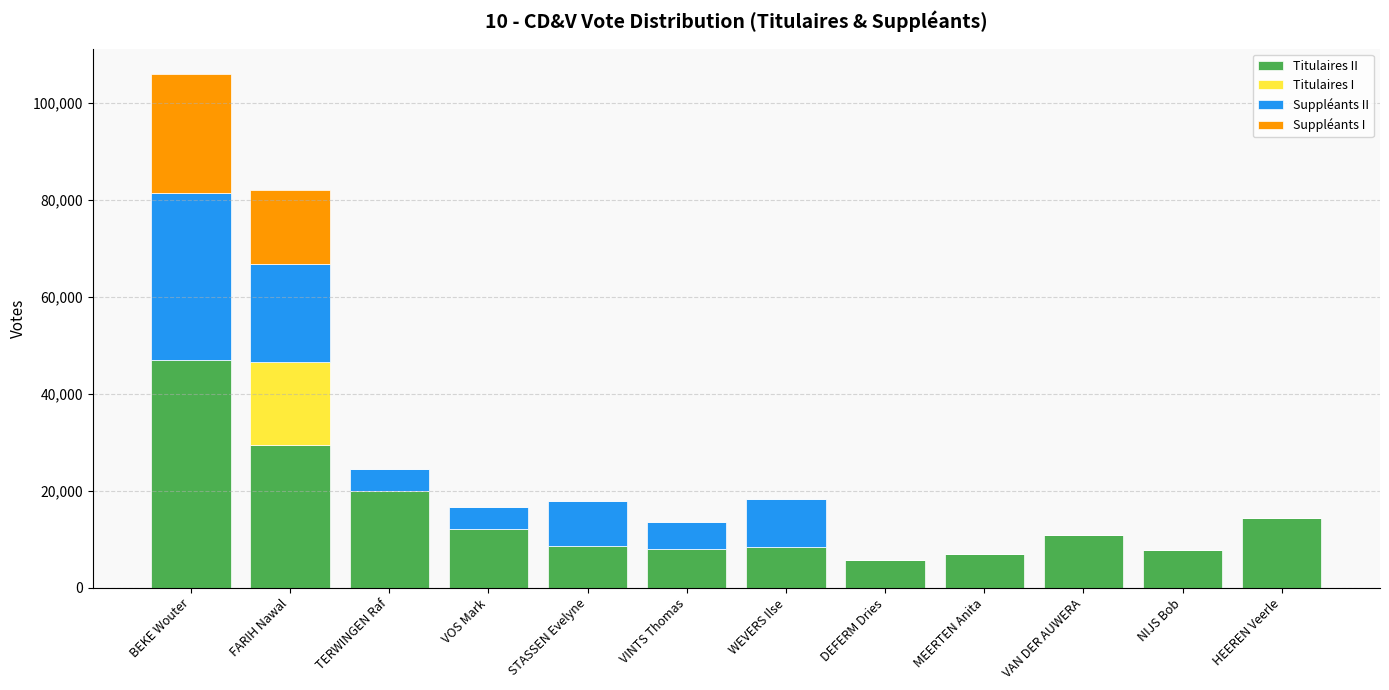

At which category is the sum across all series the highest?

BEKE Wouter